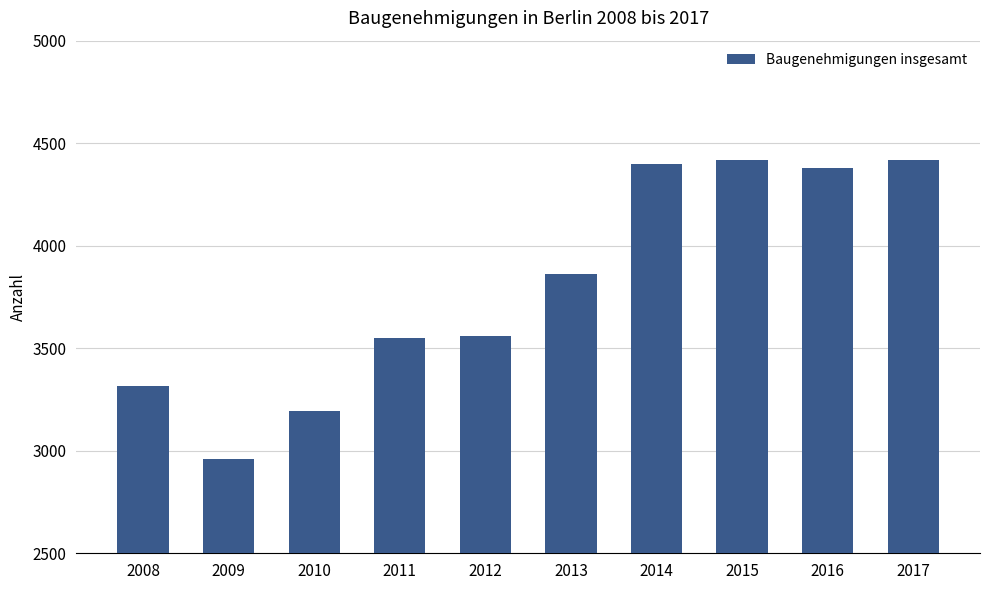

What is the greatest value displayed?

4420